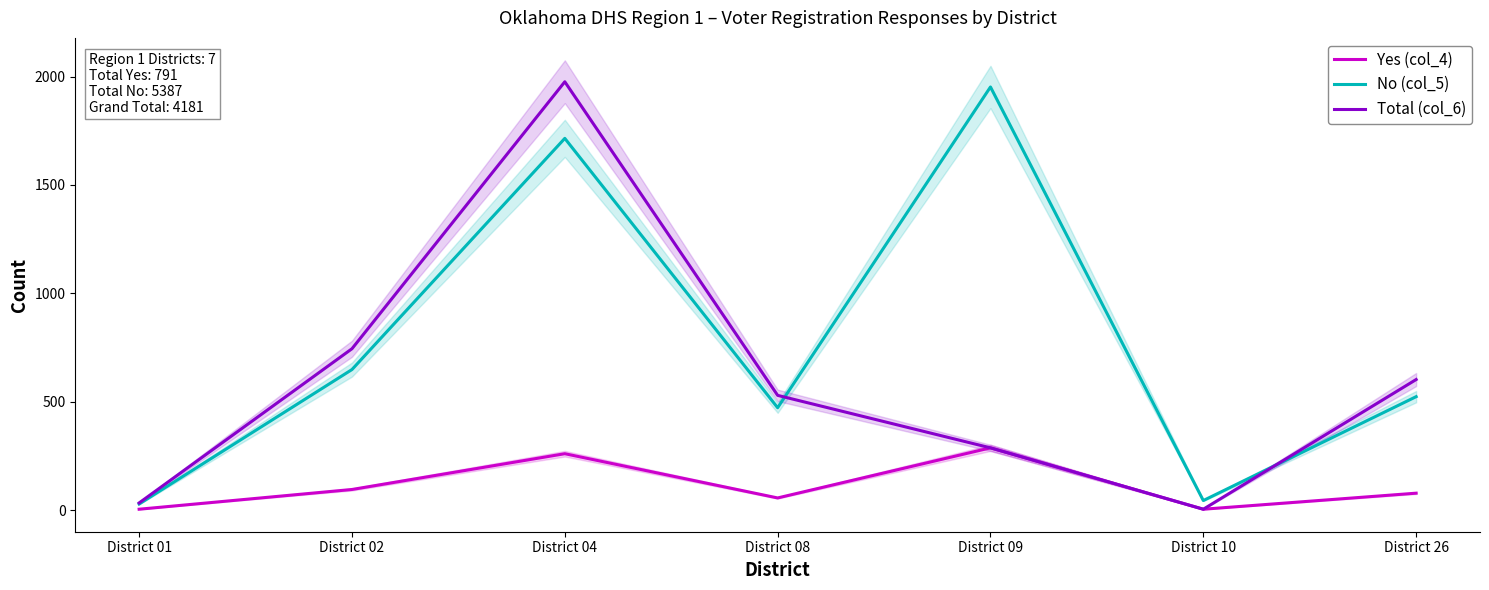

Where is the first local maximum for Total (col_6)?

District 04